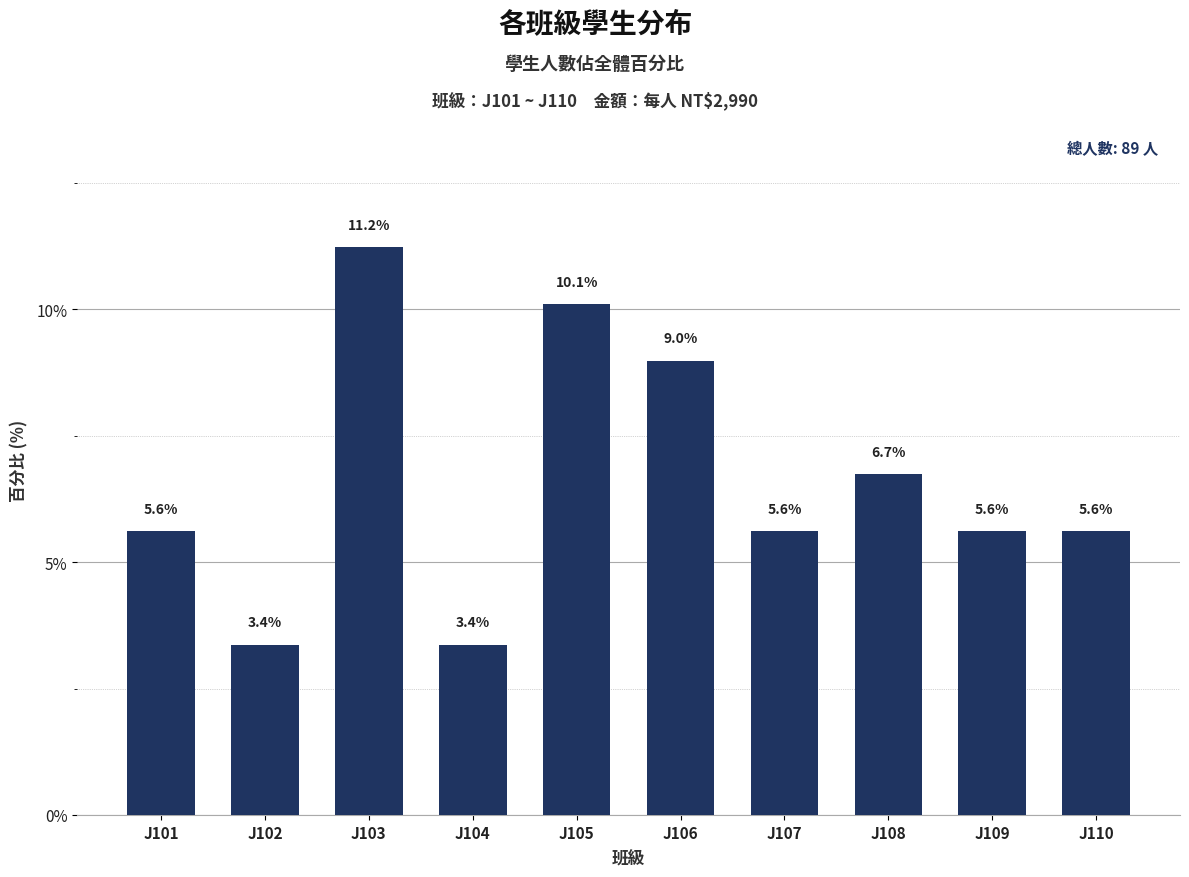

Which has a higher value, J103 or J101?

J103